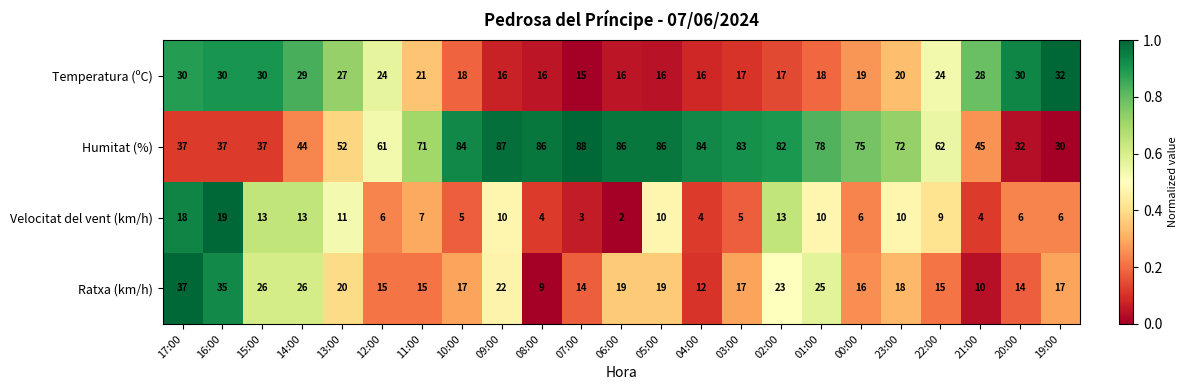

What is the difference between the maximum and second lowest values in the Velocitat del vent (km/h) series?

16